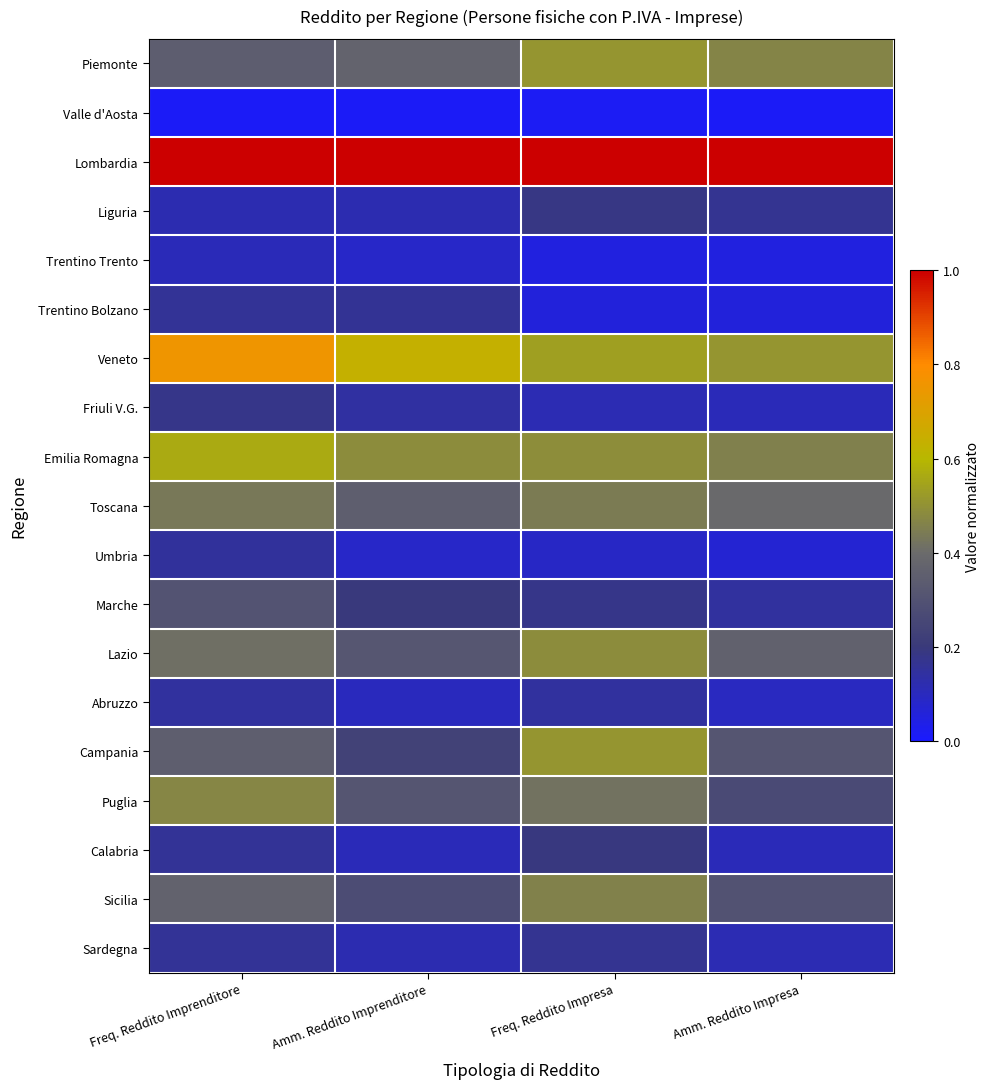

At how many categories does at least one series exceed 0?

4